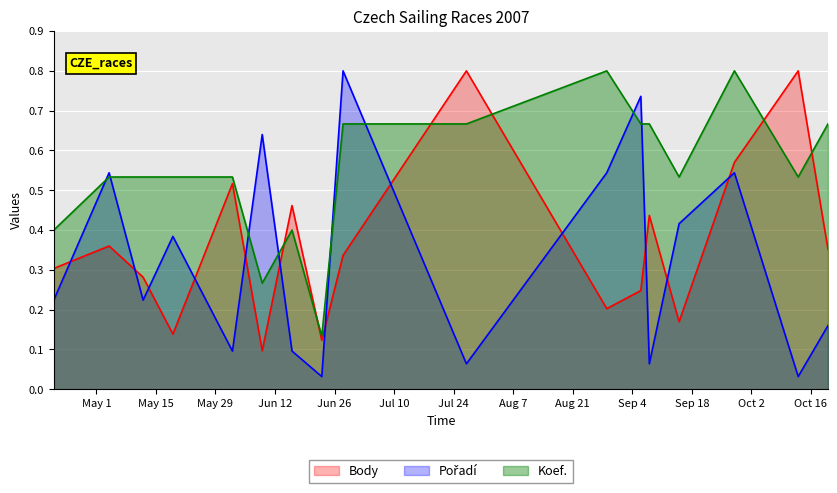

After their last crossing, which series has the higher values: Pořadí or Body?

Body